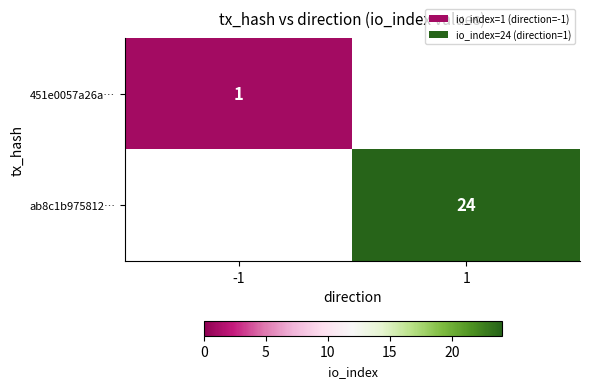

What is the smallest value displayed?

1.0